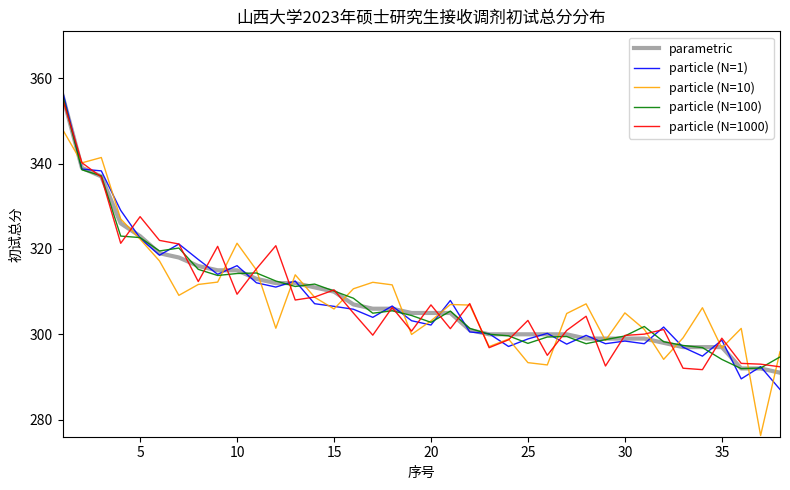

What is the difference between the maximum and minimum values in the particle (N=10) series?

71.7